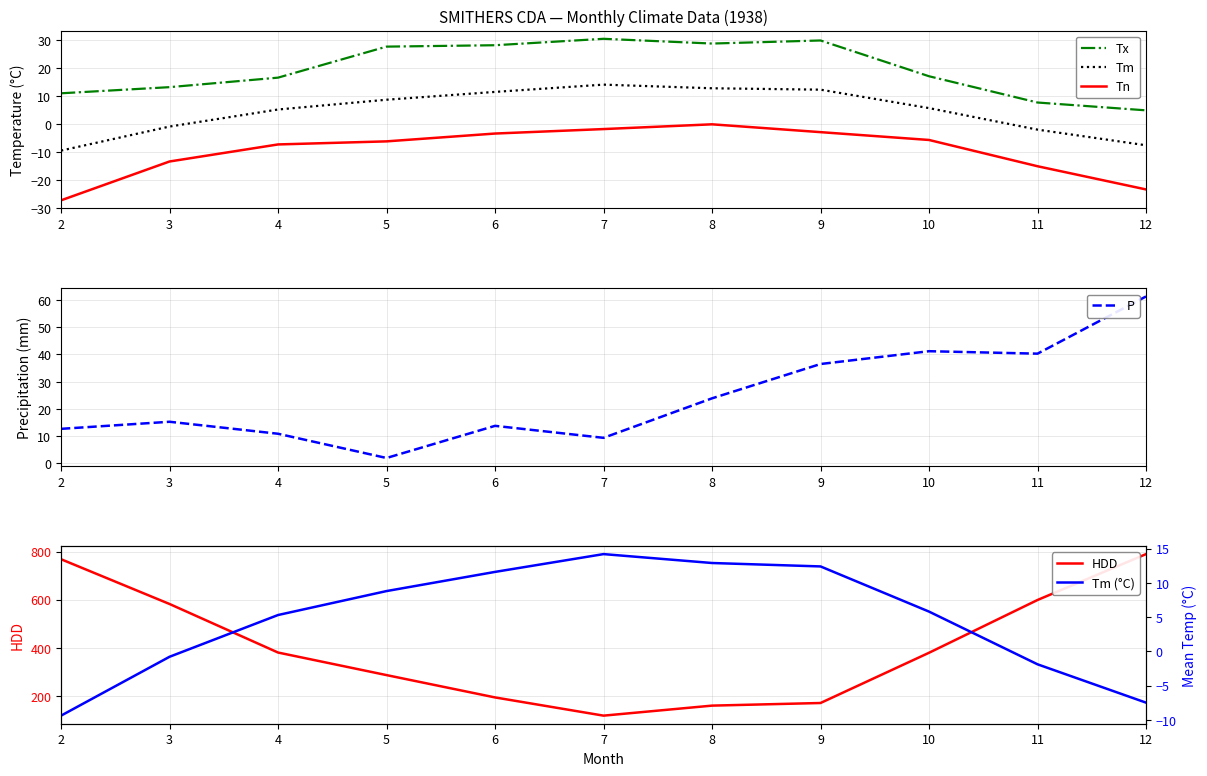

True or false: Tm and Tx intersect in this chart.

False